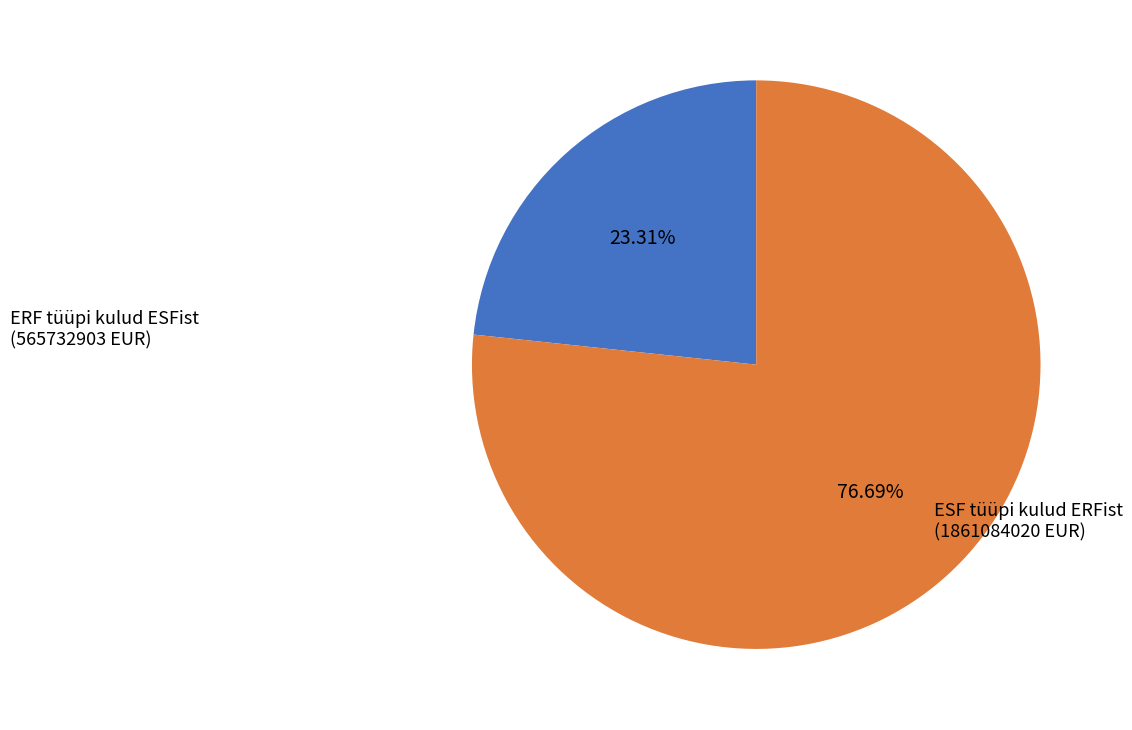

Count the number of slices in the pie.

2